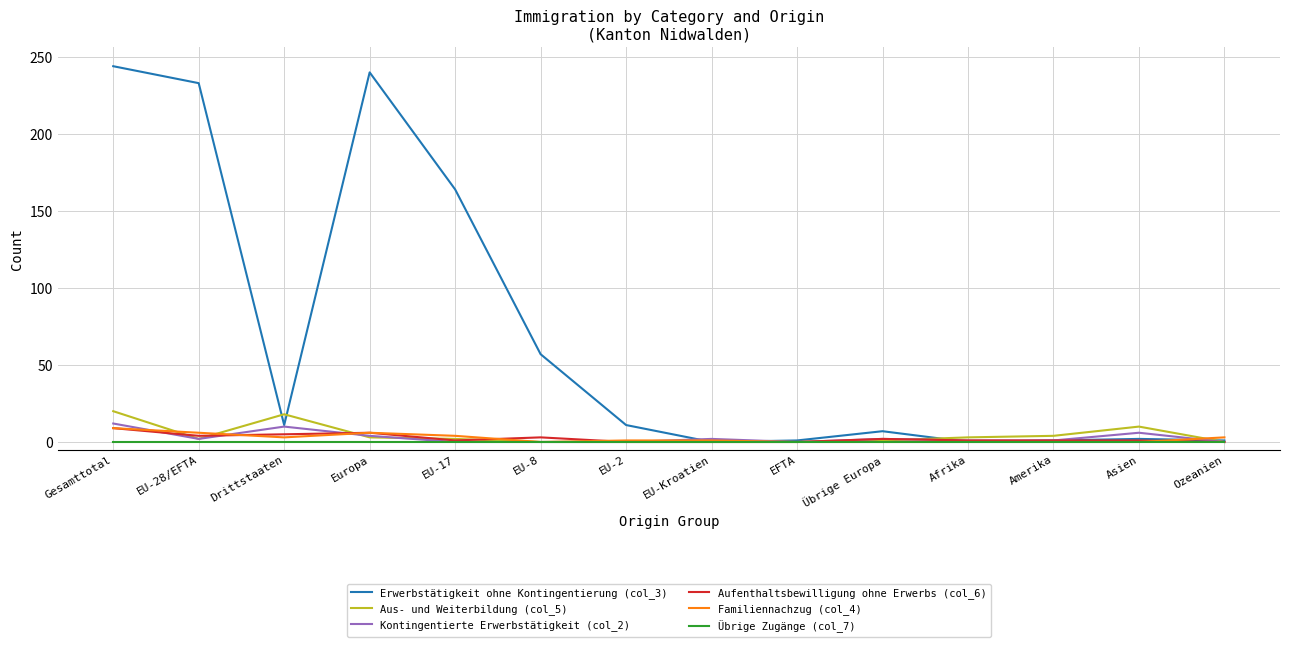

The Familiennachzug (col_4) series shows 0 at Asien. True or false?

True